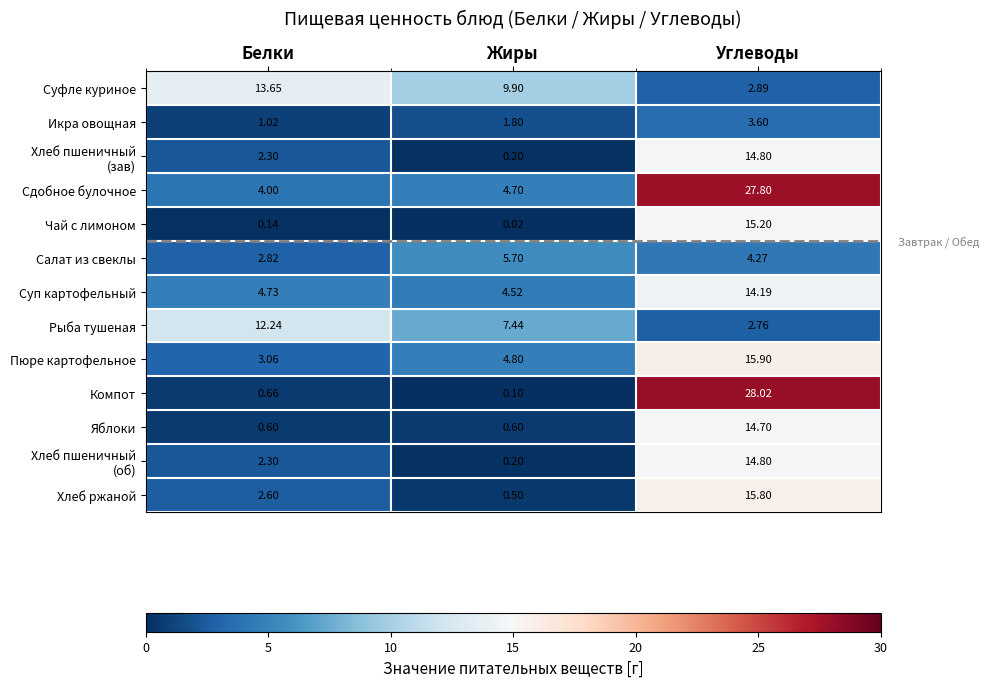

Rank the categories by Суфле куриное value from lowest to highest.

Углеводы, Жиры, Белки